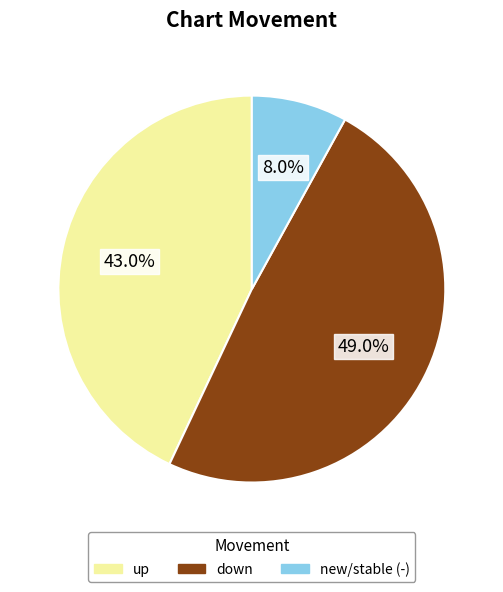

Is there any slice that represents more than half of the pie?

No